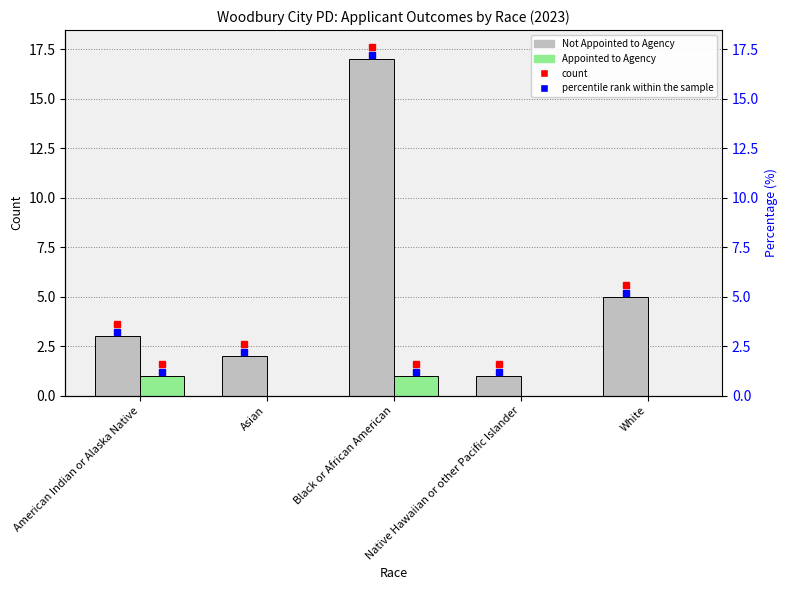

How many data points in Appointed to Agency are above 0?

2